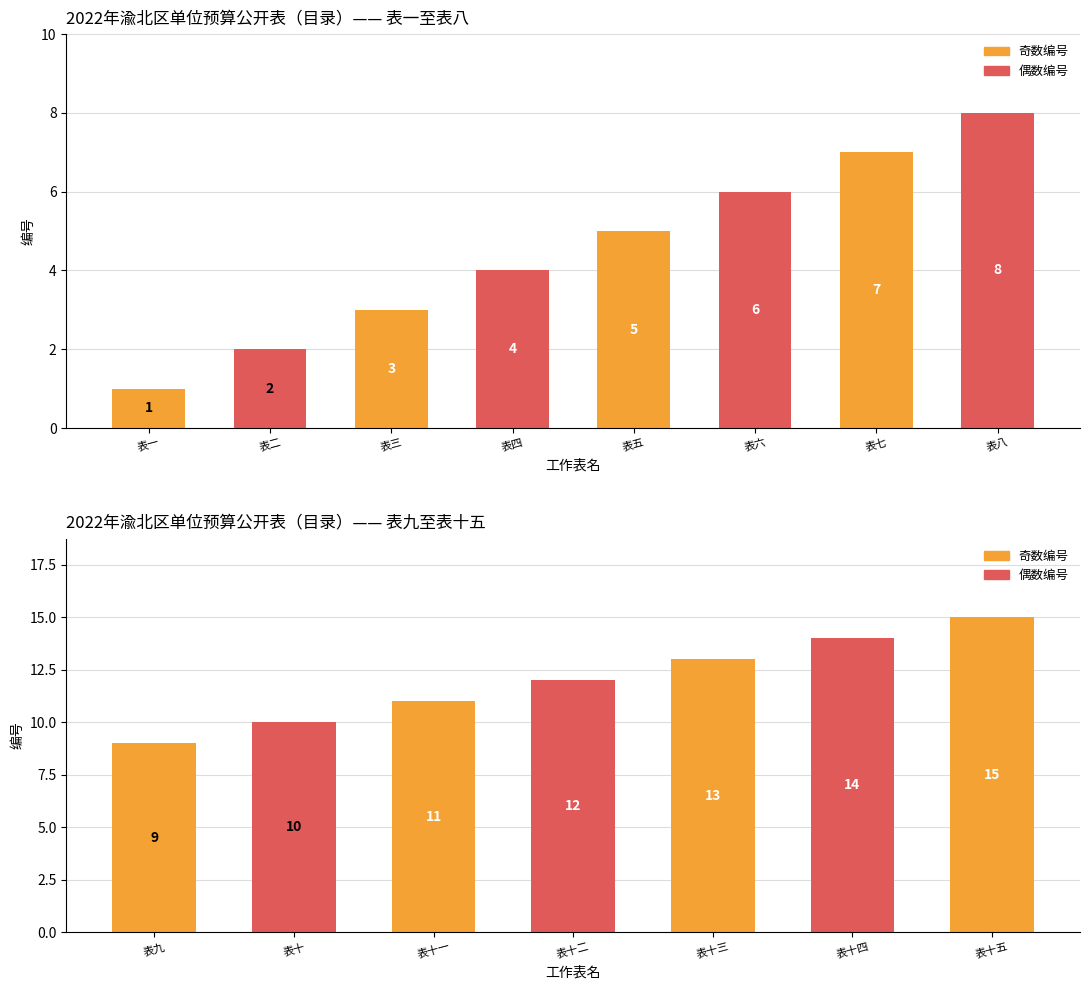

Which category has the lowest value across all series?

表一